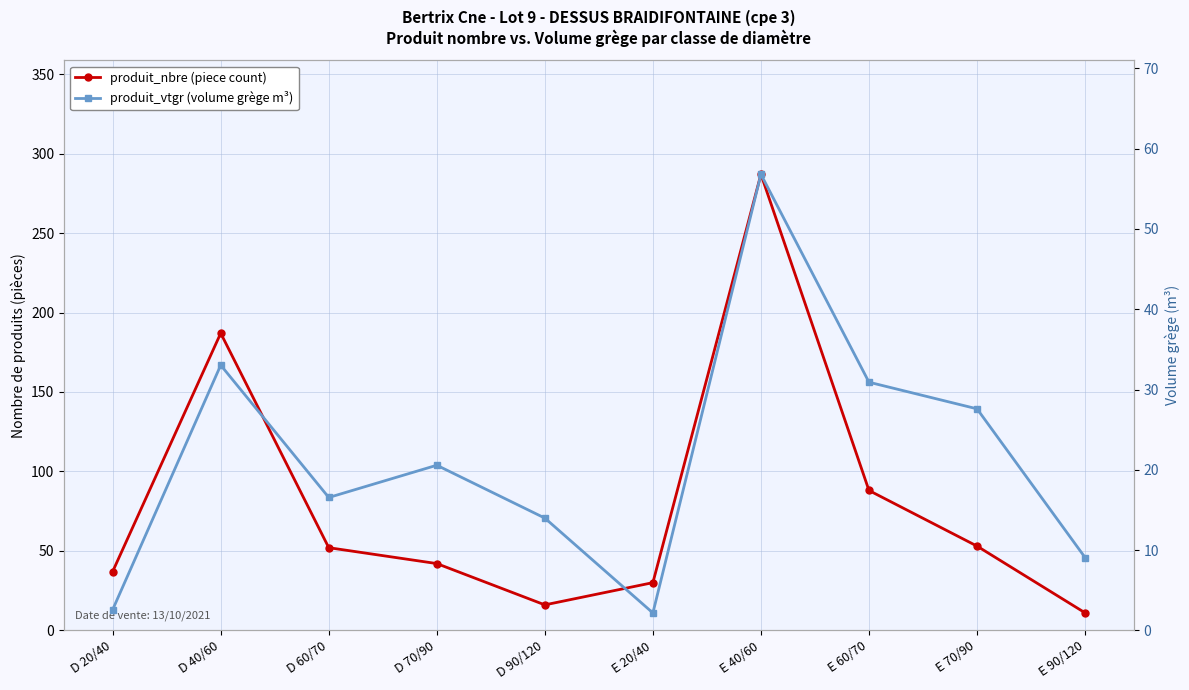

True or false: produit_nbre (piece count) has more than 2 interior local peaks.

False